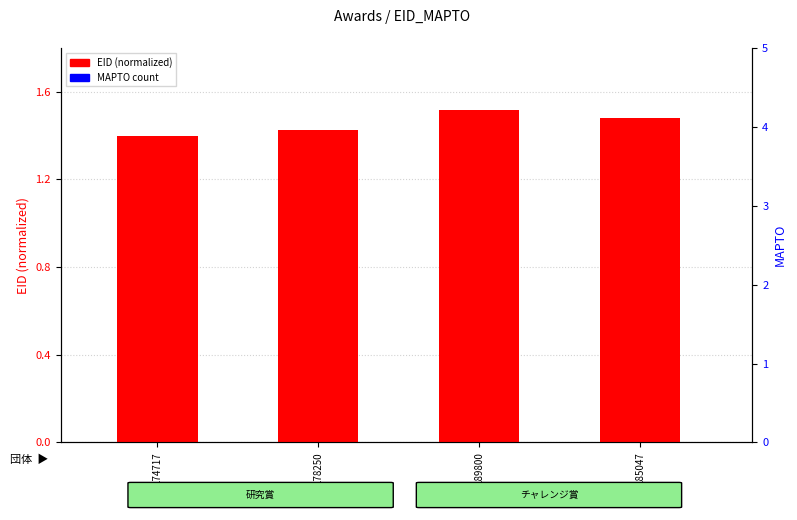

What are all the series names shown in the legend?

EID (normalized), MAPTO (count)